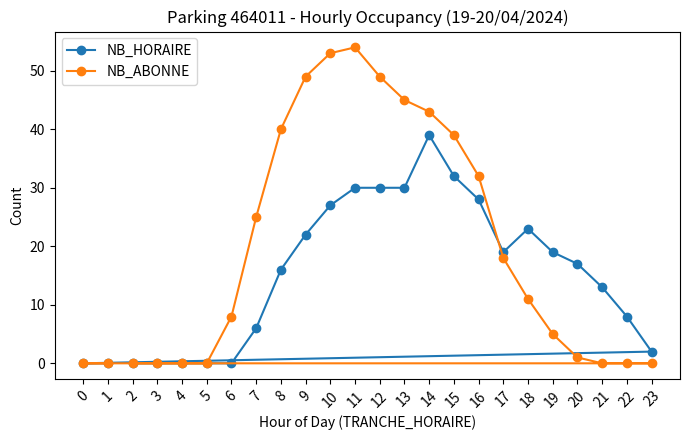

What is the sum of all NB_HORAIRE values?

361